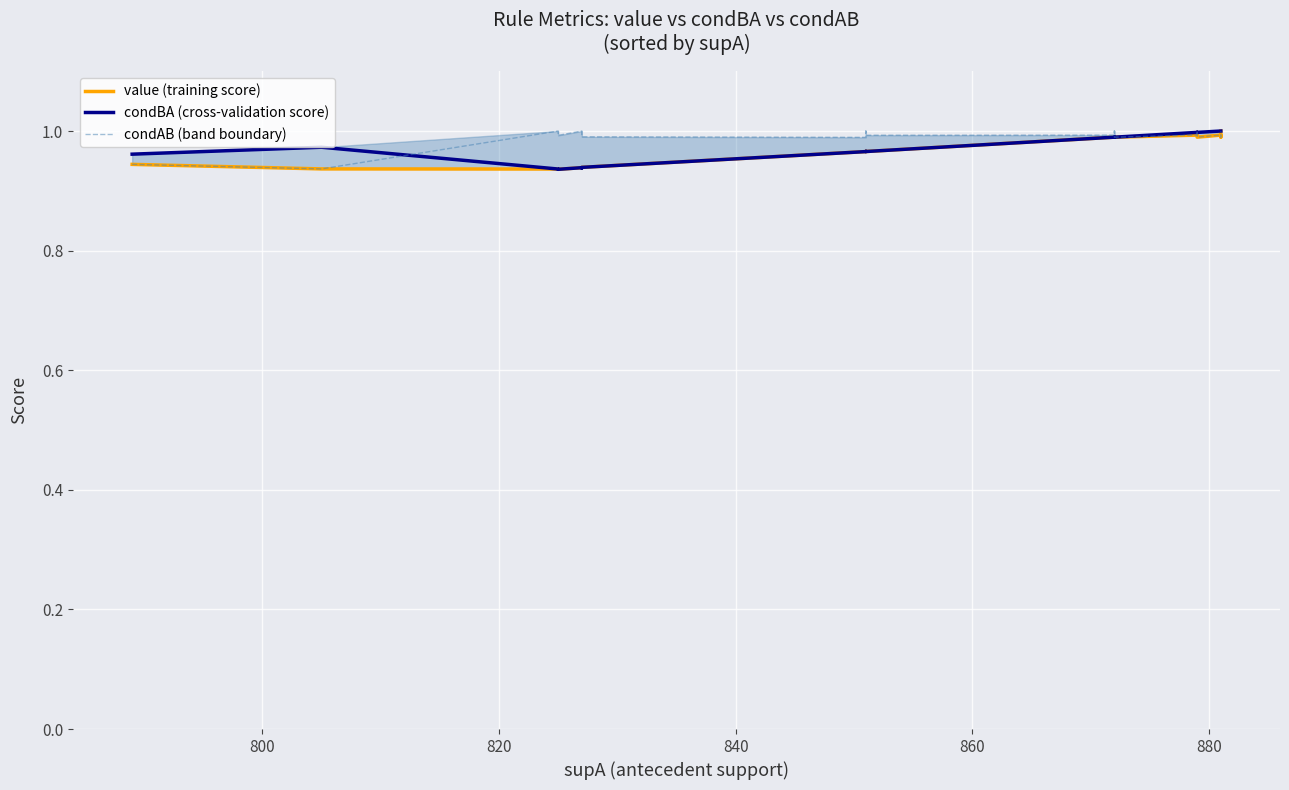

Does the chart display data point markers on the line(s)?

No